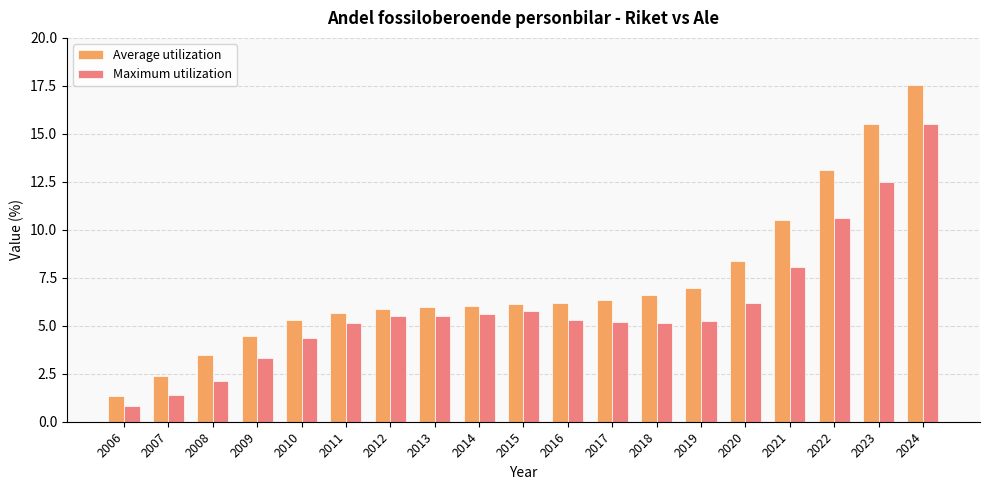

How many values in the Maximum utilization series exceed 5?

14